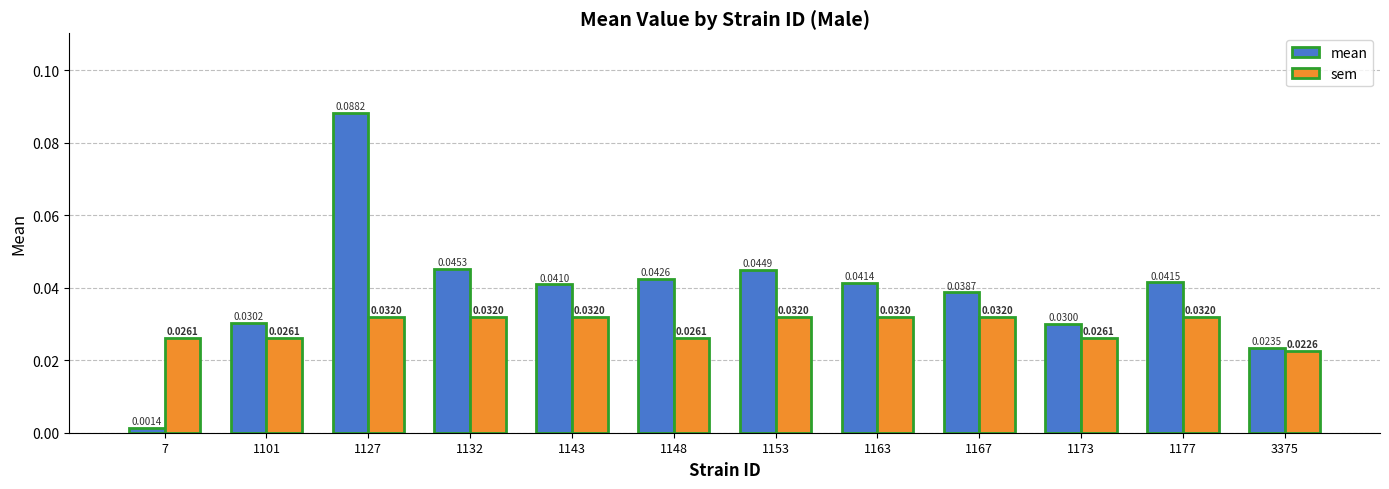

Which series changed the most between 1143 and 3375?

mean